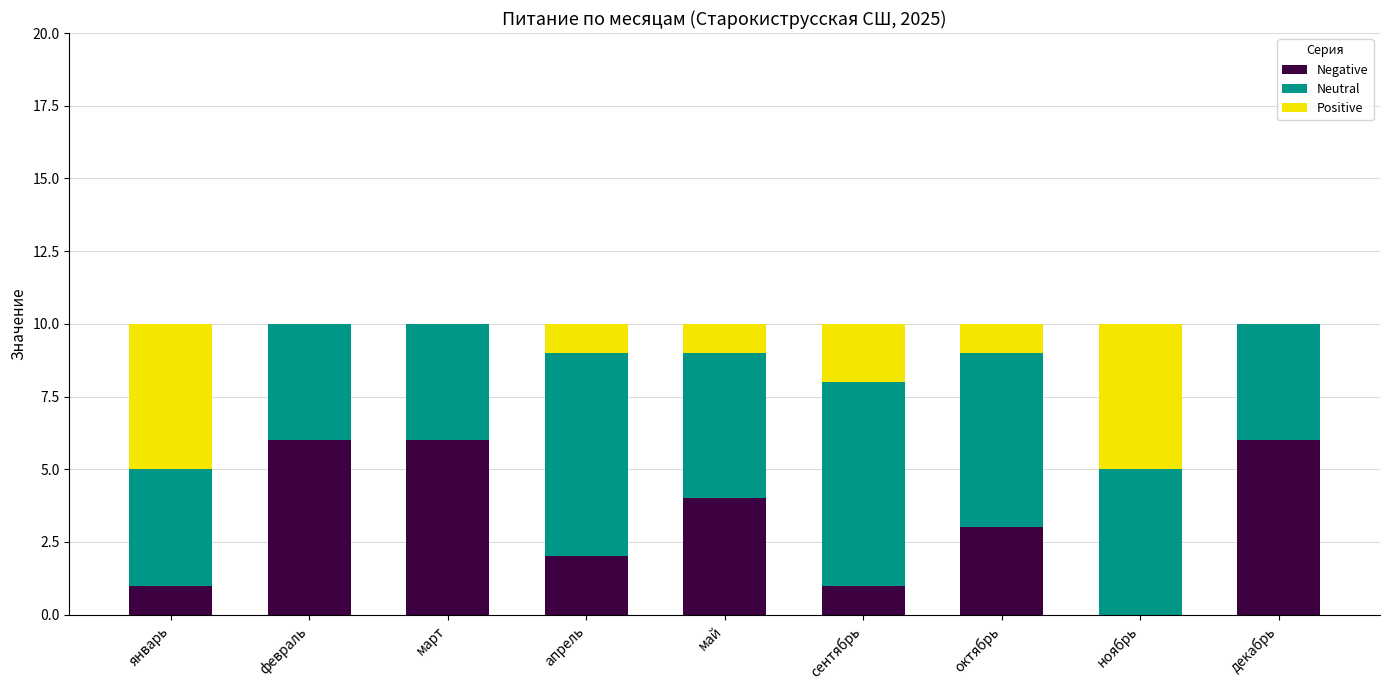

What is the total value across all series at февраль?

10